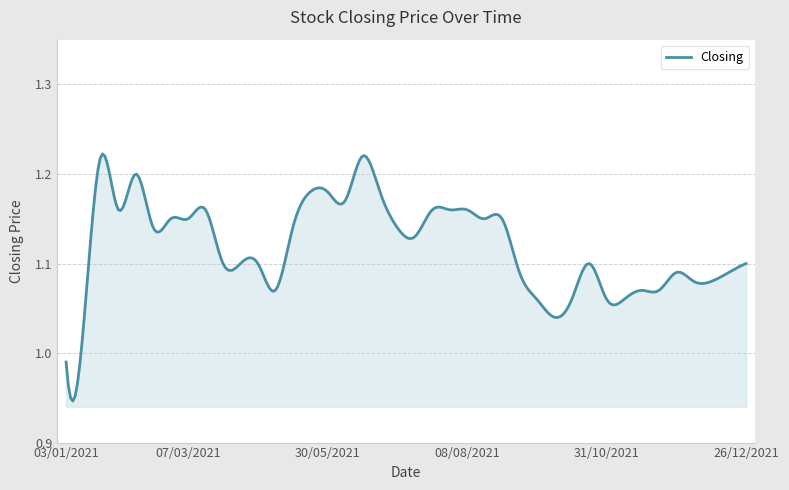

How many lines are shown in the chart?

1